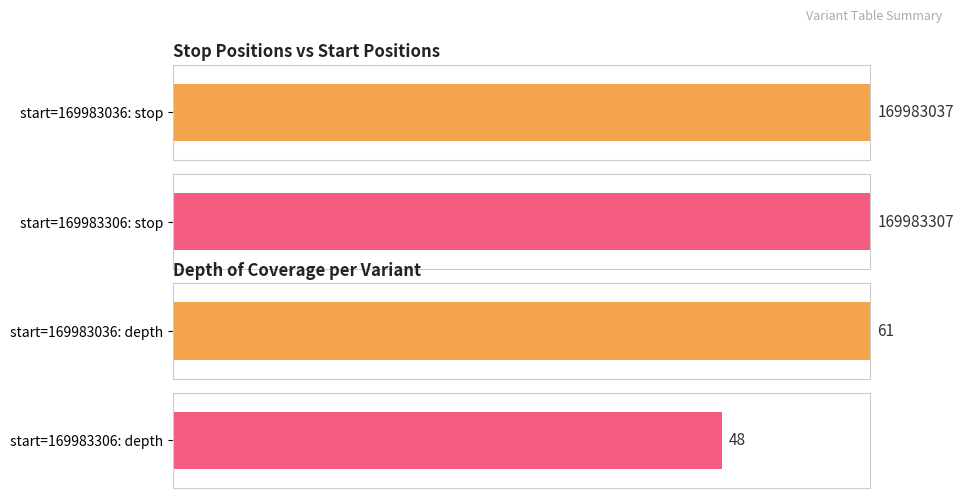

Where does the depth series first go above 48?

169983036